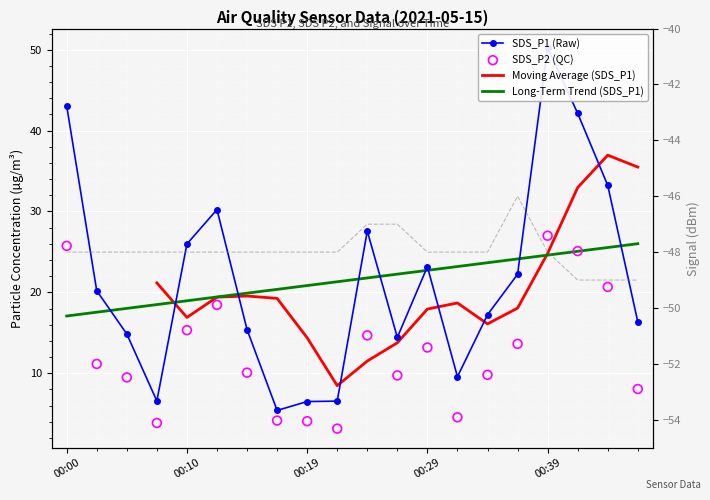

Which series has the largest total across all categories?

SDS_P1